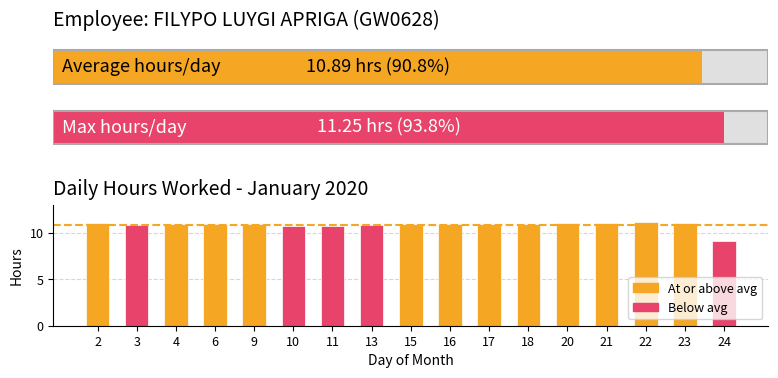

Reading left to right, what are all the values shown in this chart?

11.1	10.8	11.0	11.0	11.0	10.8	10.7	10.8	11.0	11.0	11.0	11.0	11.1	11.1	11.2	11.1	9.2